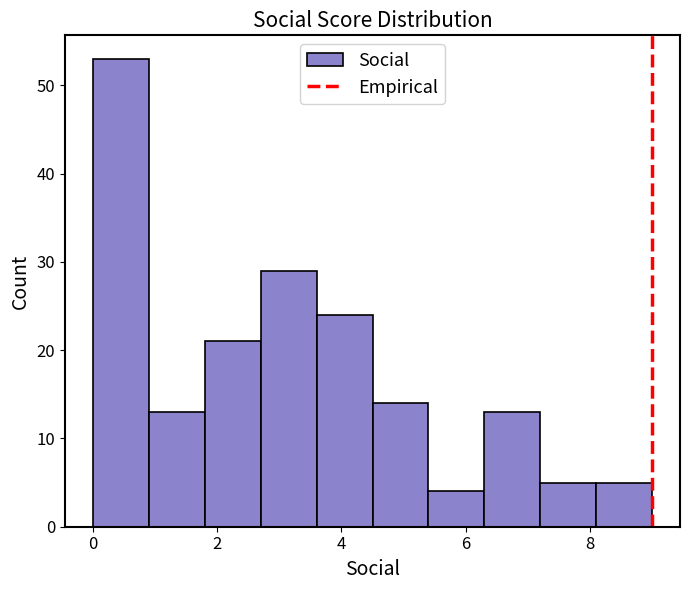

Reading left to right, list every bar in this chart as the range it spans on the x-axis followed by its height. Neither the bar edges nor the heights are printed on the chart, so give them approximately, as read against the axes.

0.0 to 0.9: 53
0.9 to 1.8: 13
1.8 to 2.7: 21
2.7 to 3.6: 29
3.6 to 4.5: 24
4.5 to 5.4: 14
5.4 to 6.3: 4
6.3 to 7.2: 13
7.2 to 8.1: 5
8.1 to 9.0: 5